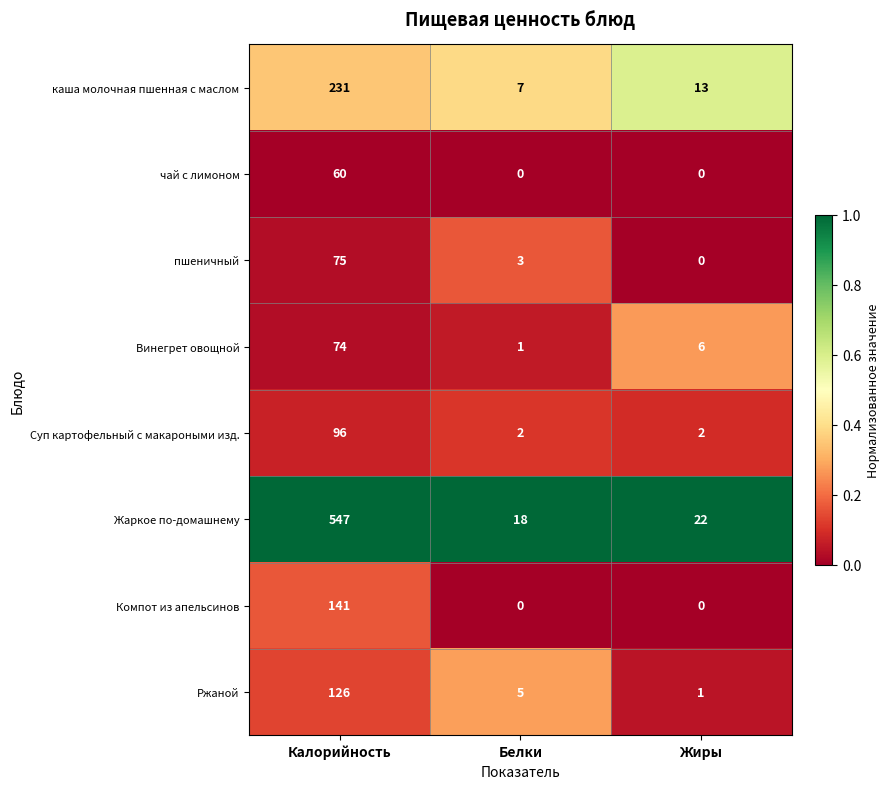

At Калорийность, list the series in order from smallest to largest.

чай с лимоном, Винегрет овощной, пшеничный, Суп картофельный с макароными изд., Ржаной, Компот из апельсинов, каша молочная пшенная с маслом, Жаркое по-домашнему